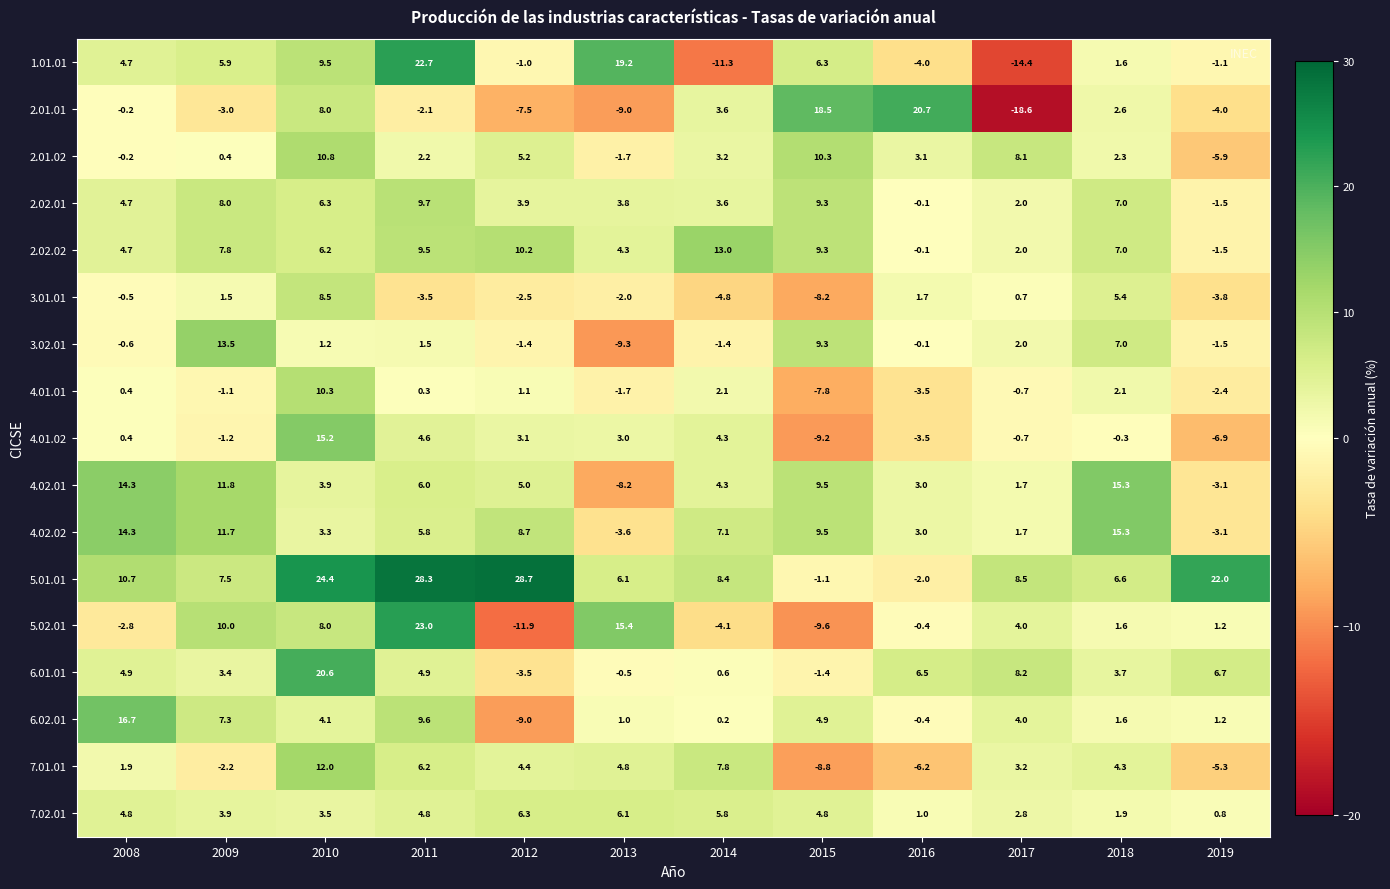

What is the average value of the 4.02.01 series?

5.3